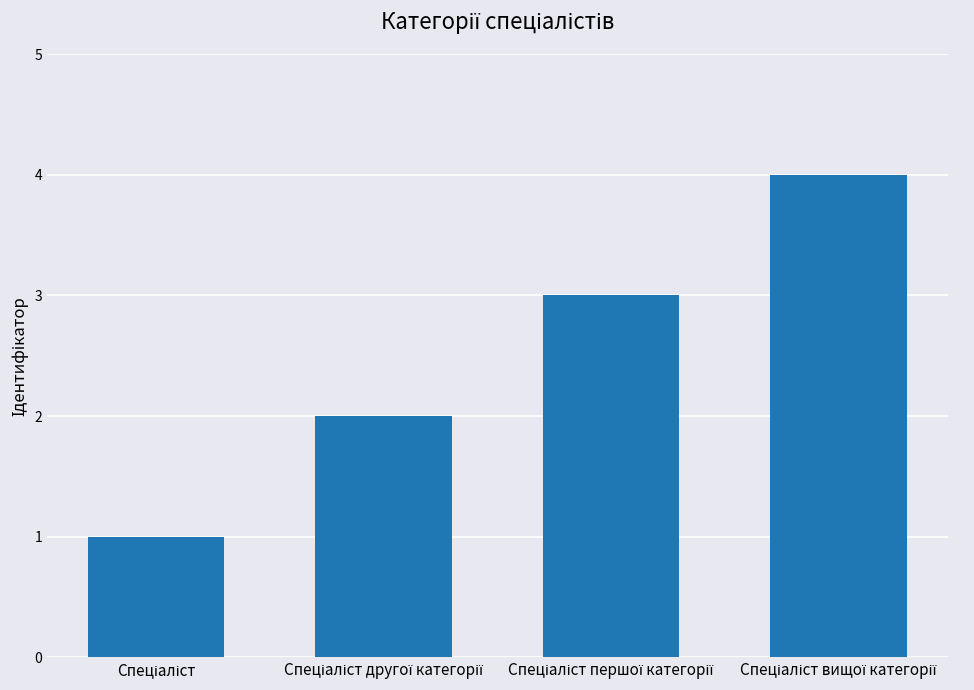

What is the difference between the maximum and minimum values?

3